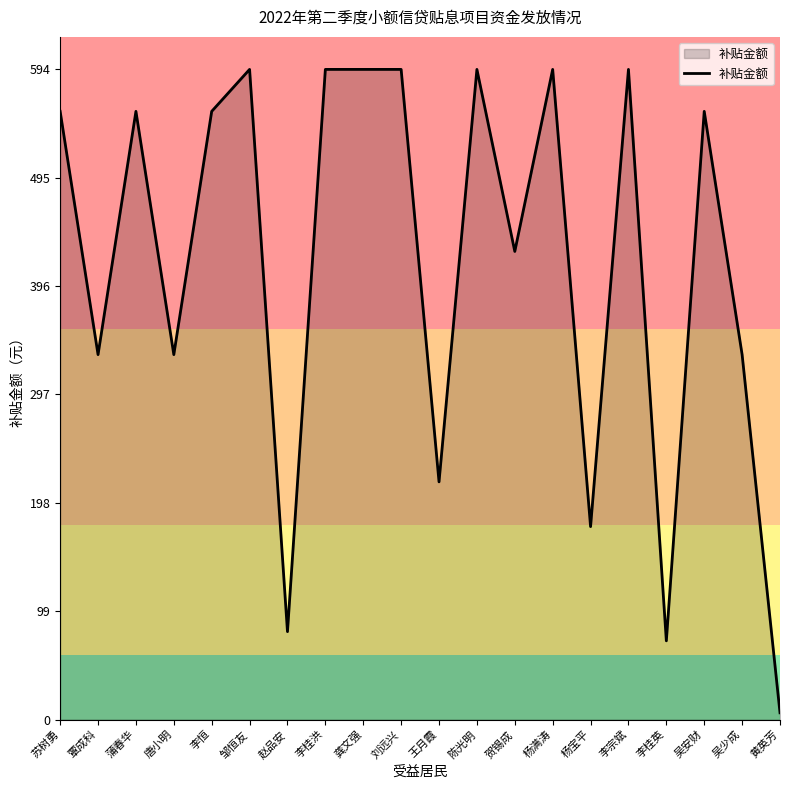

What is the difference between the maximum and minimum values?

588.0